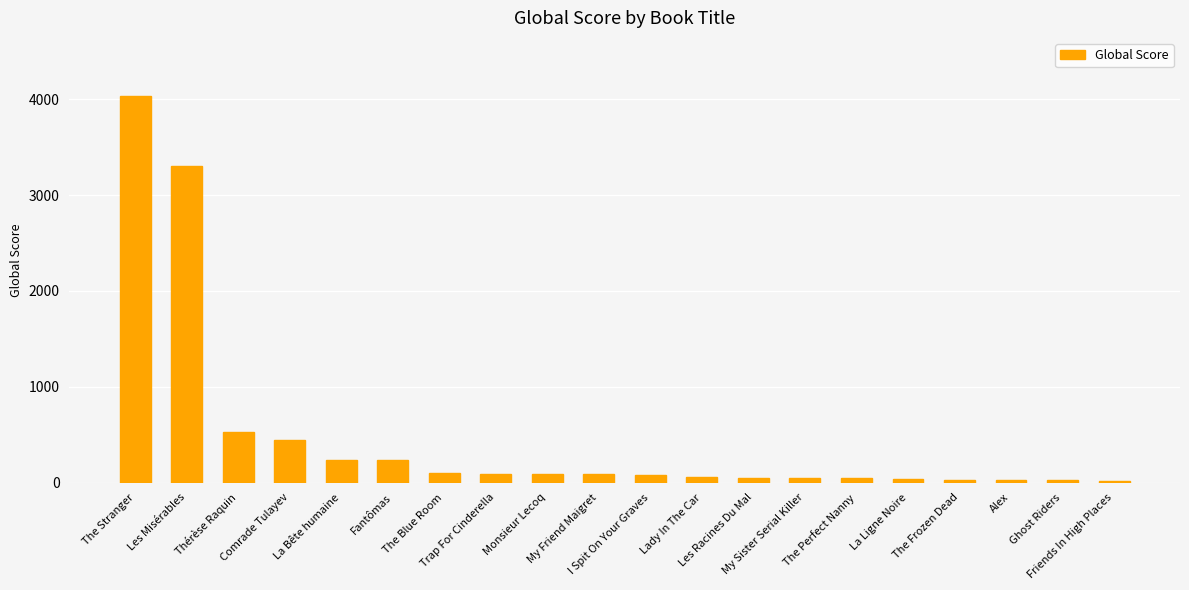

What is the ratio of the value at The Blue Room to the value at Monsieur Lecoq?

1.1